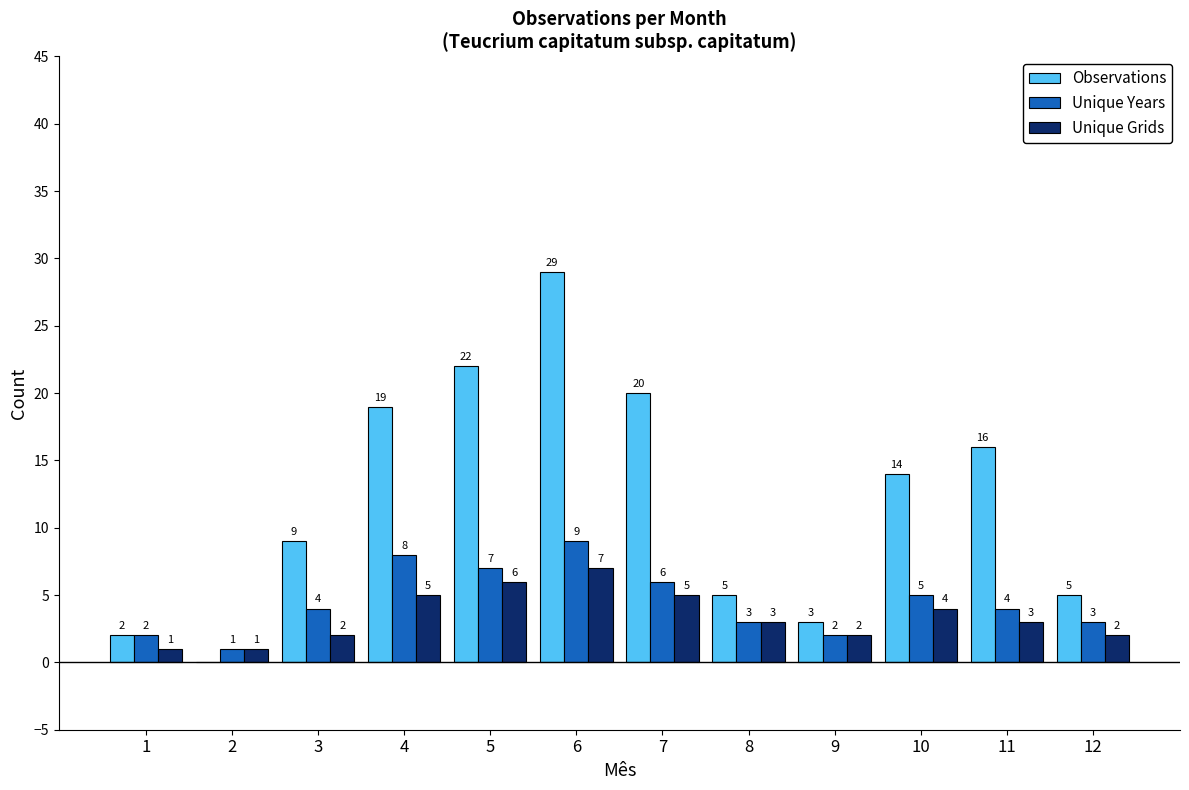

Reading left to right, what are all the values shown in this chart?

Observations: 2	0	9	19	22	29	20	5	3	14	16	5
Unique Years: 2	1	4	8	7	9	6	3	2	5	4	3
Unique Grids: 1	1	2	5	6	7	5	3	2	4	3	2